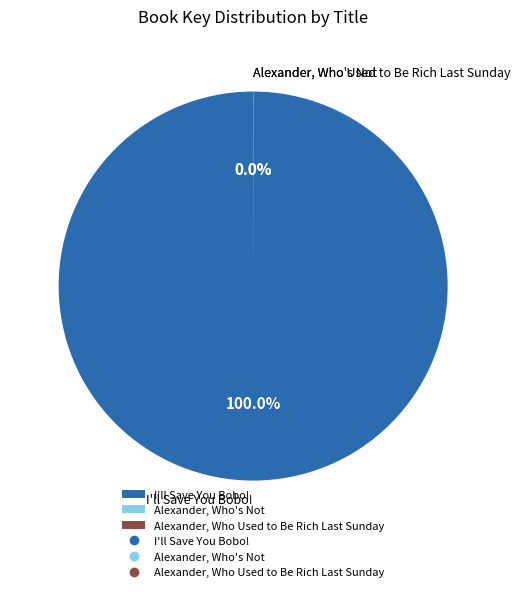

Which slice represents more than half of the pie?

I'll Save You Bobo!